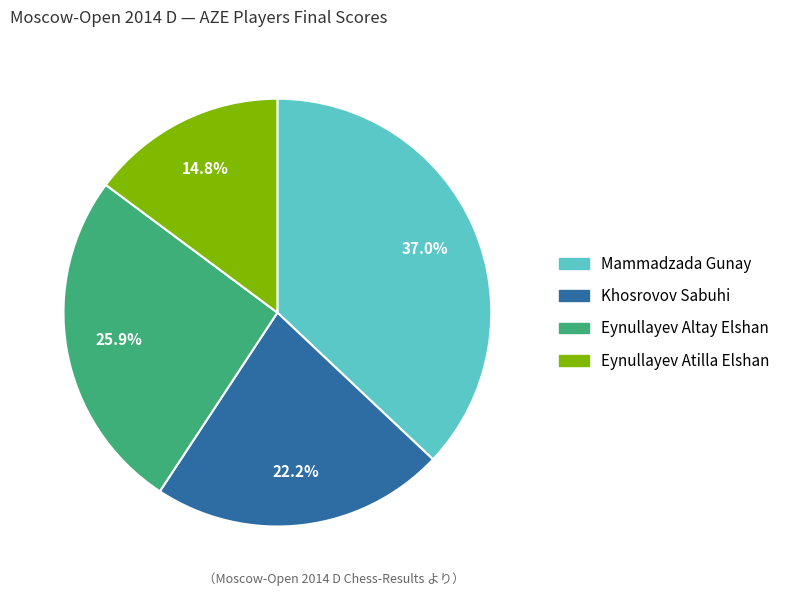

What is the ratio of the value at Eynullayev Altay Elshan to the value at Mammadzada Gunay?

0.7